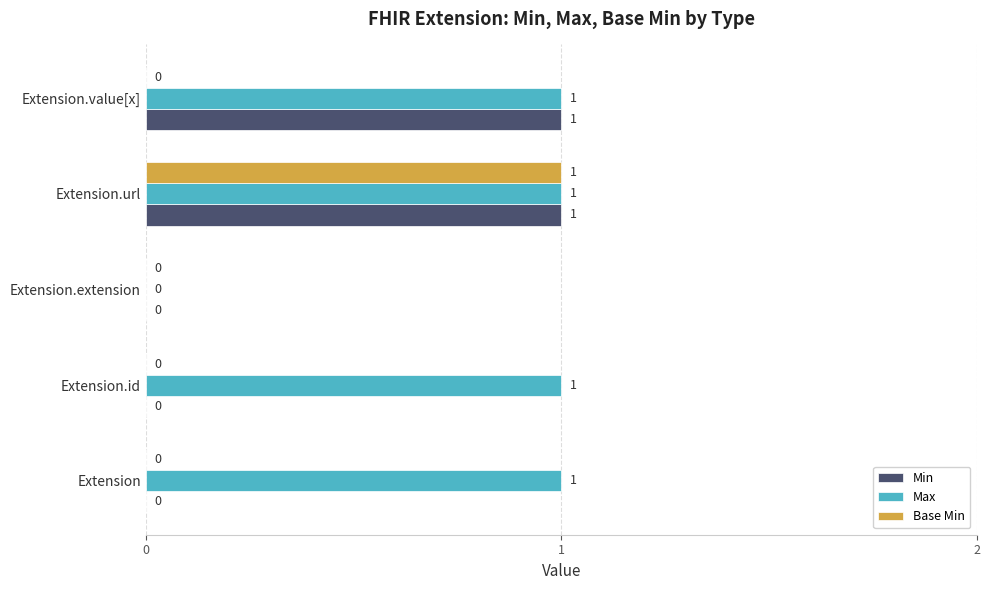

Which series has the largest total across all categories?

Max